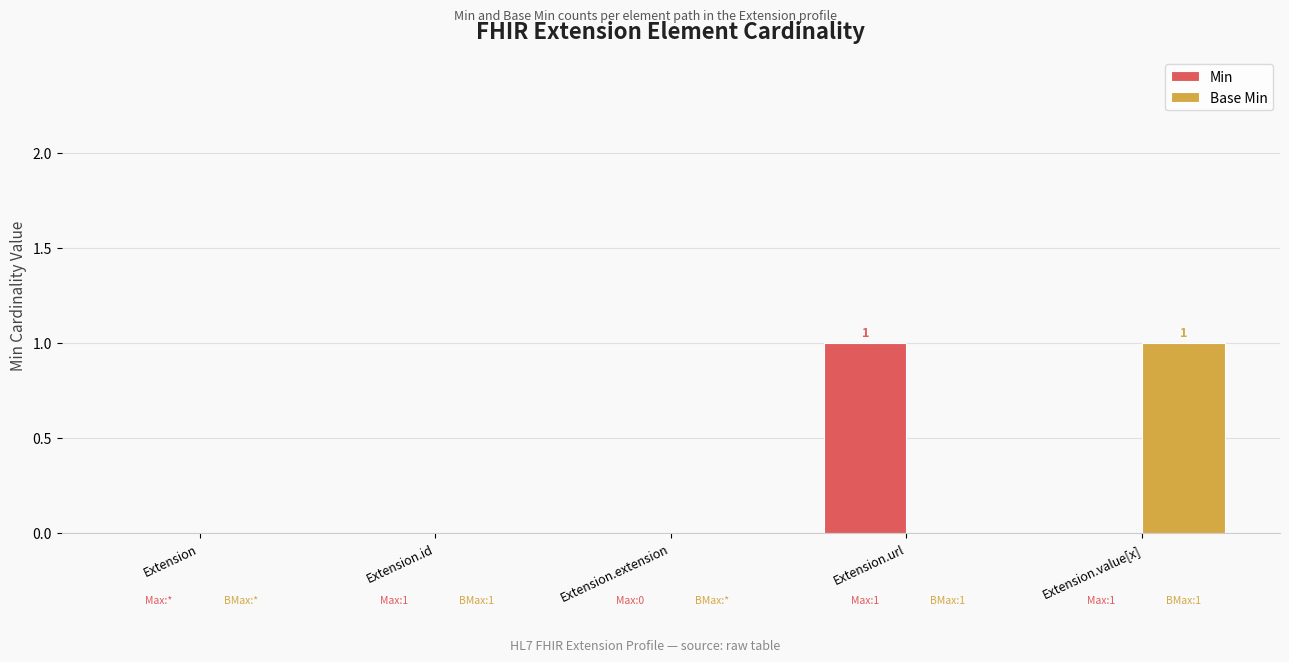

Does the chart contain stacked bars?

No